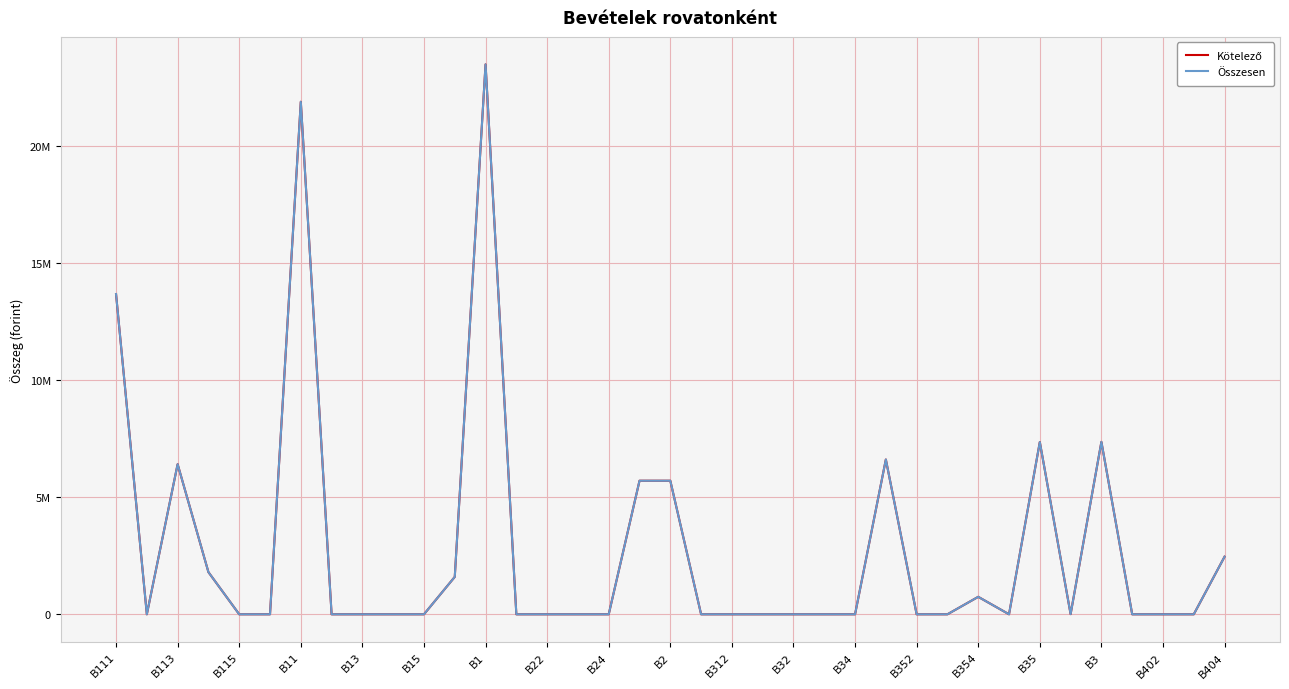

Does the chart display data point markers on the line(s)?

No